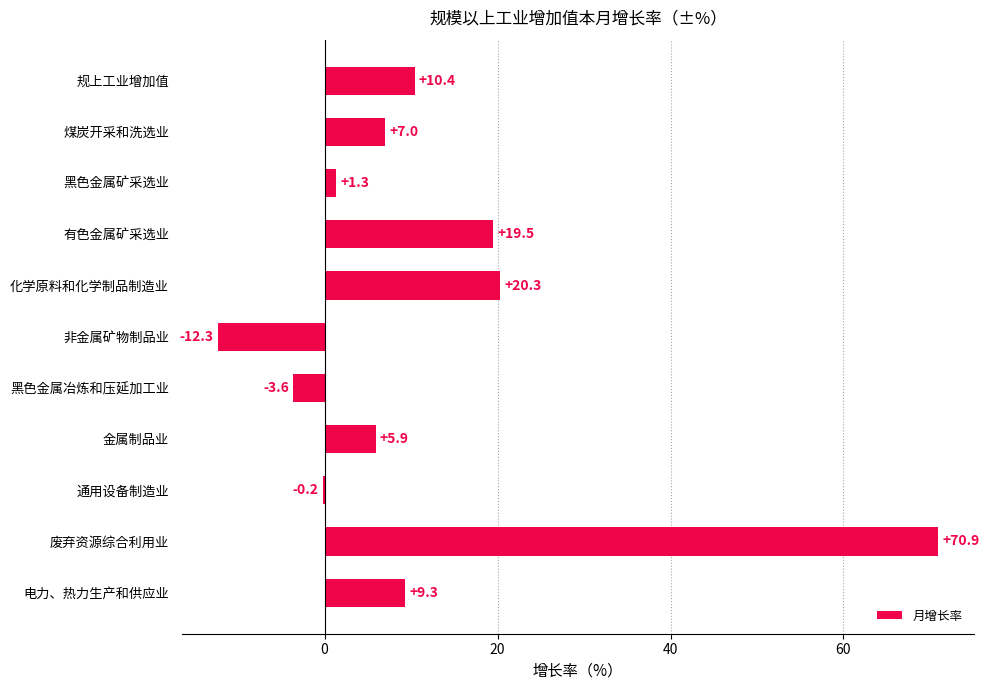

At which category does the chart reach its peak across all series?

废弃资源综合利用业